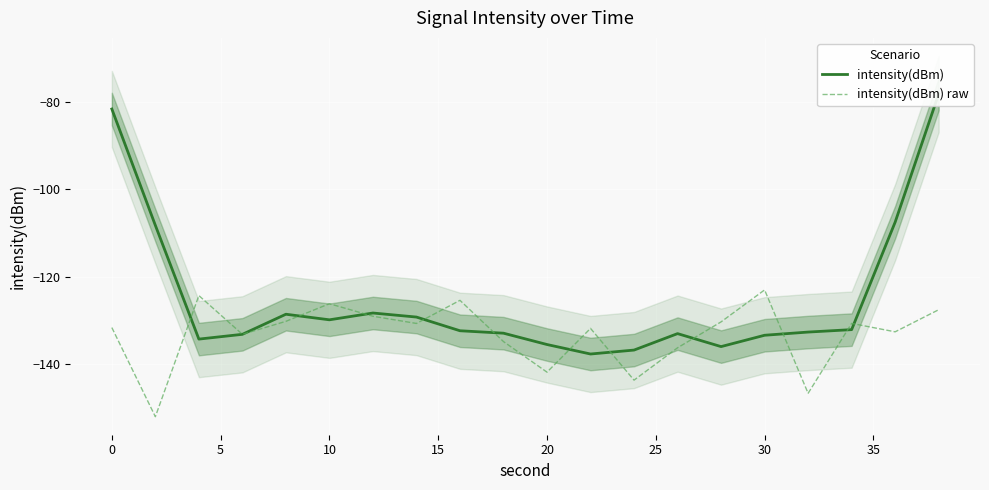

What is the minimum value for intensity(dBm) raw?

-152.1